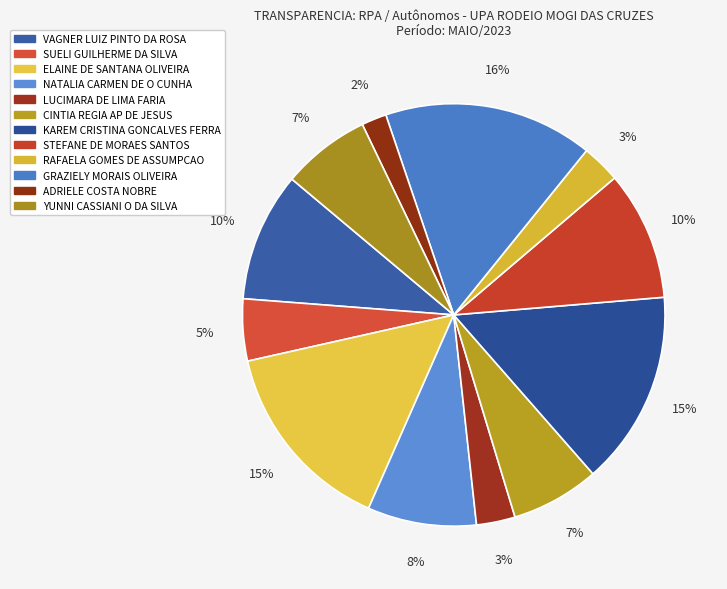

How many slices are in this pie chart?

12